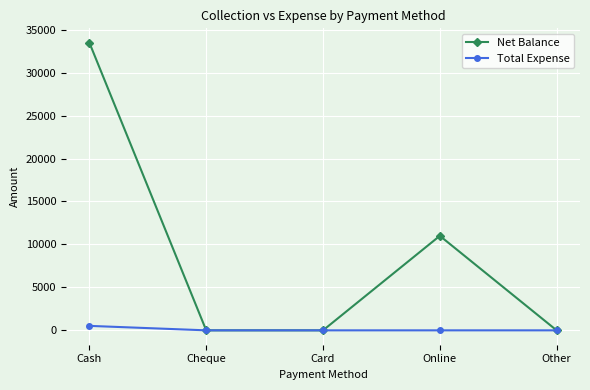

True or false: Net Balance has a value of 10707 at Other.

False